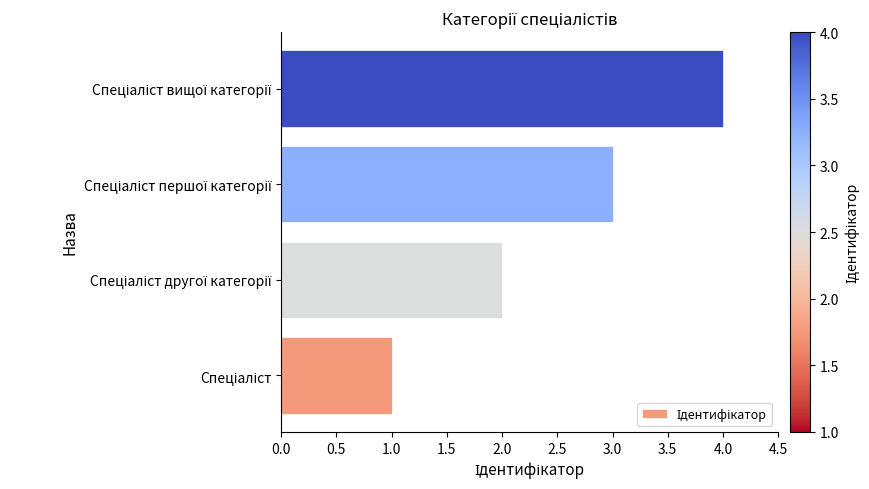

What is the maximum value shown in the chart?

4